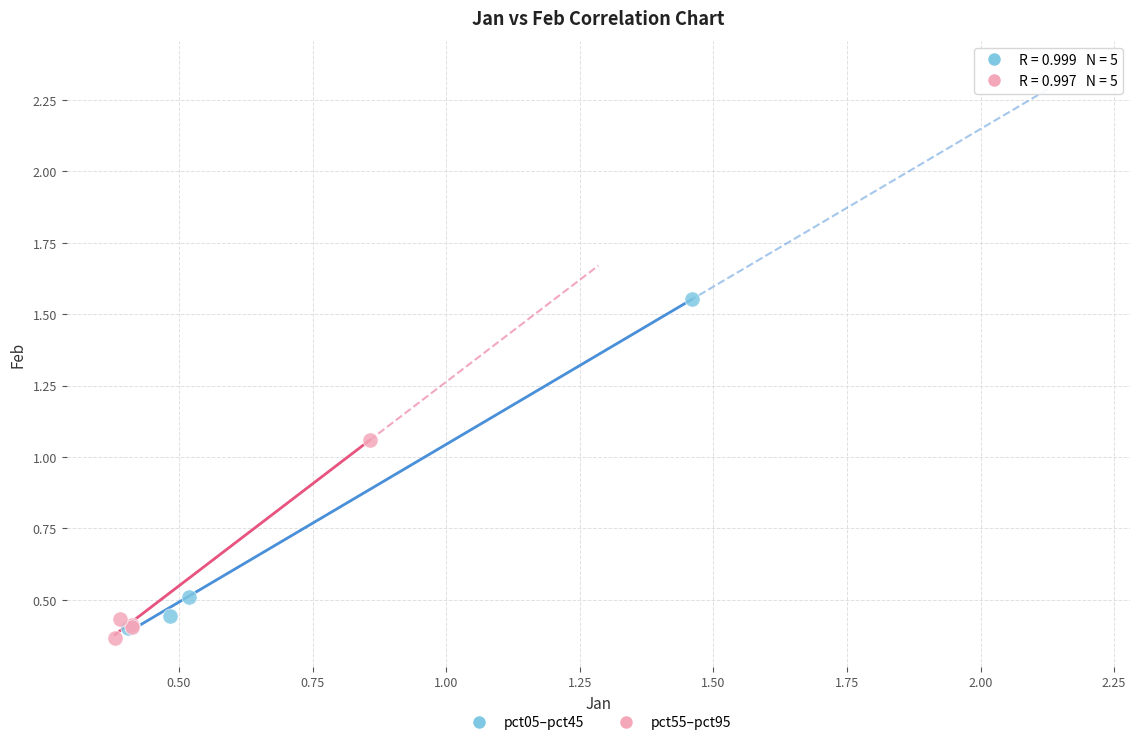

Which series has the widest spread of Y values?

pct05–pct45